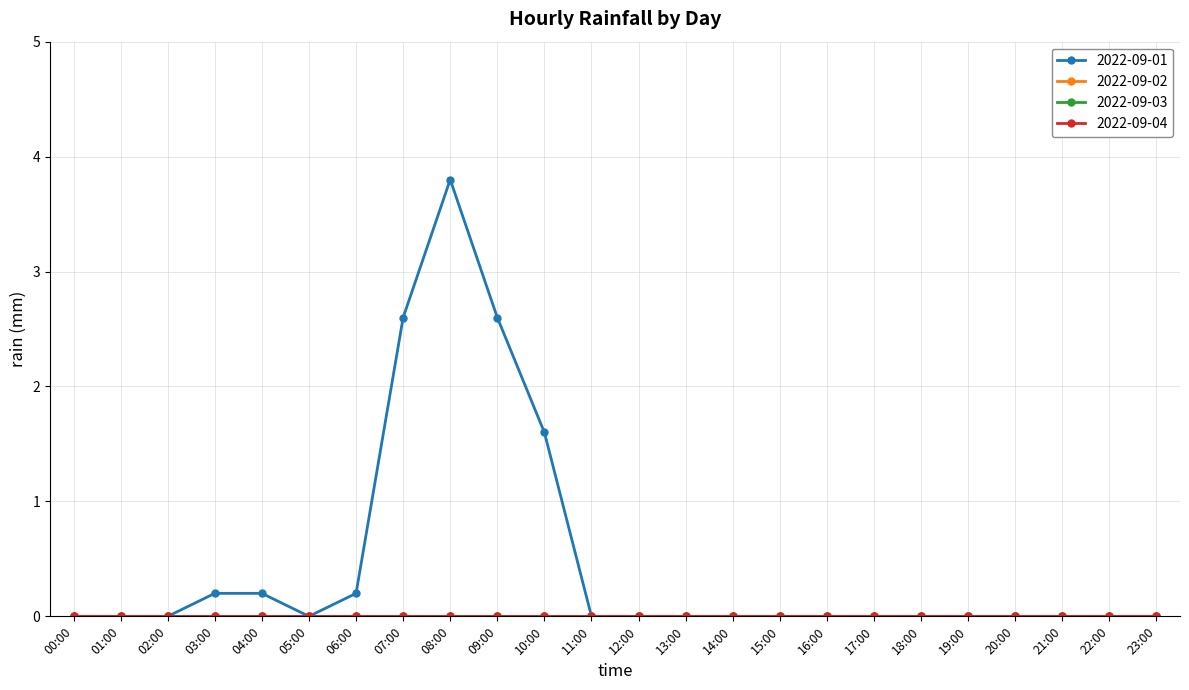

What is the label of the 6th point from the left?

05:00